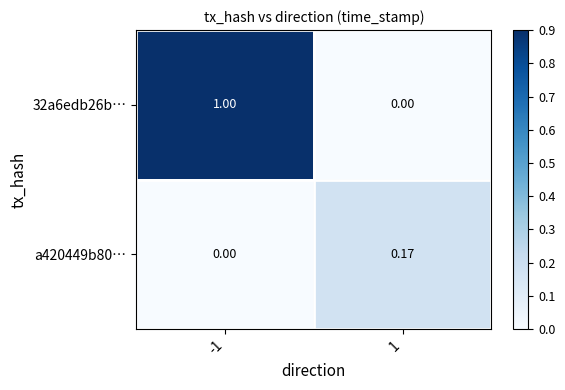

Is the value of 32a6edb26b… at 1 greater than the value of a420449b80… at 1?

No